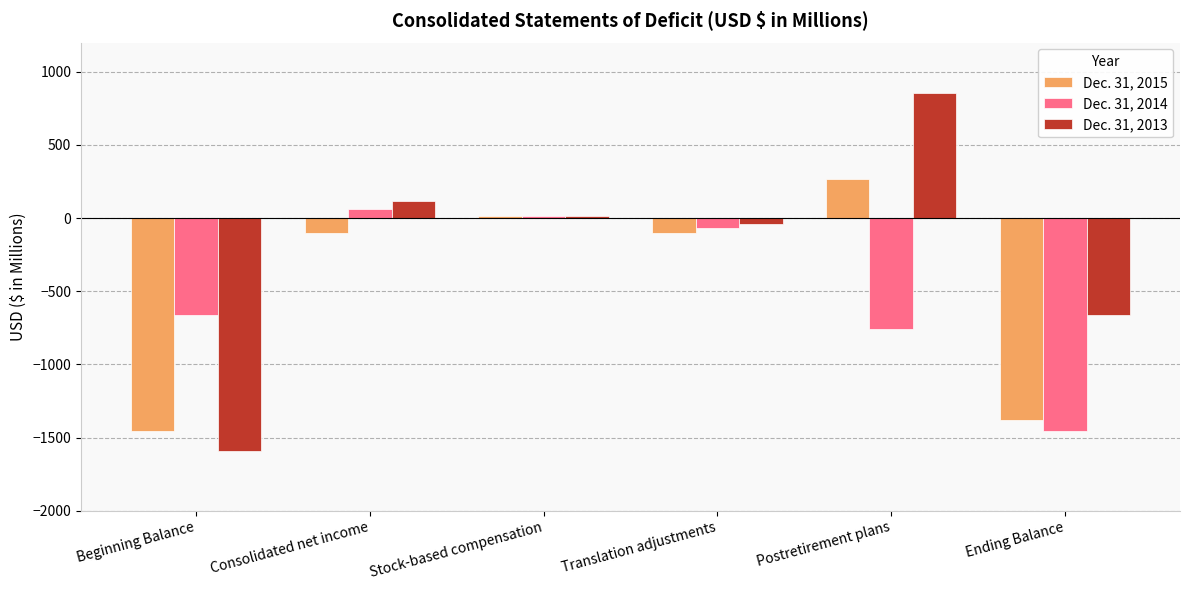

List the series in order of their peak value, highest first.

Dec. 31, 2013, Dec. 31, 2015, Dec. 31, 2014